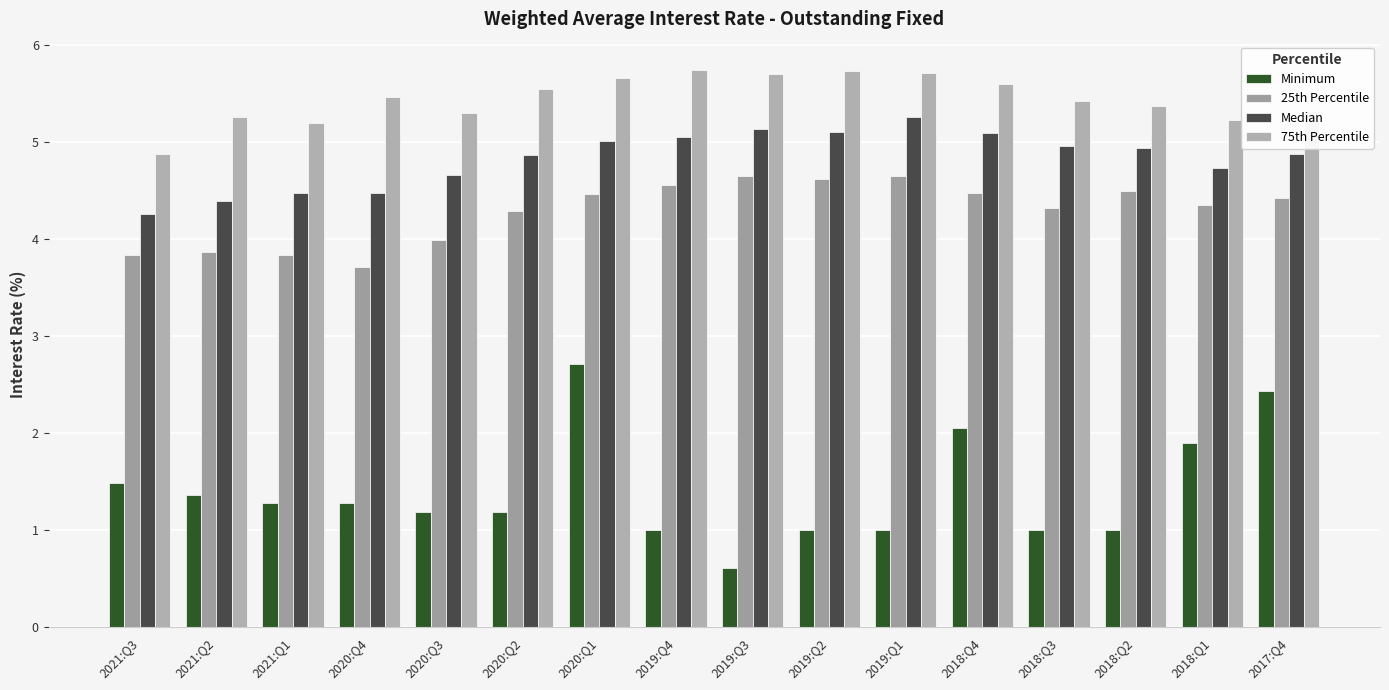

What is the minimum value shown in the chart?

0.6